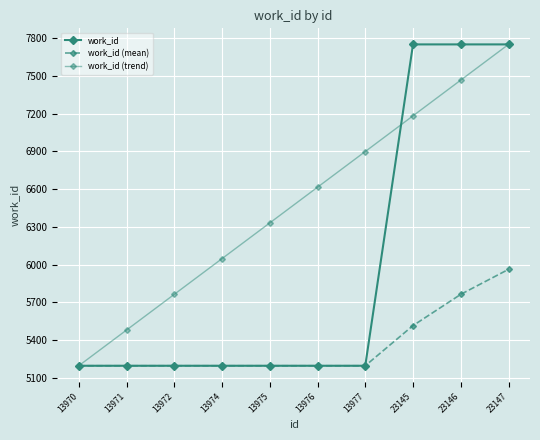

Which series has the largest total across all categories?

work_id (trend)